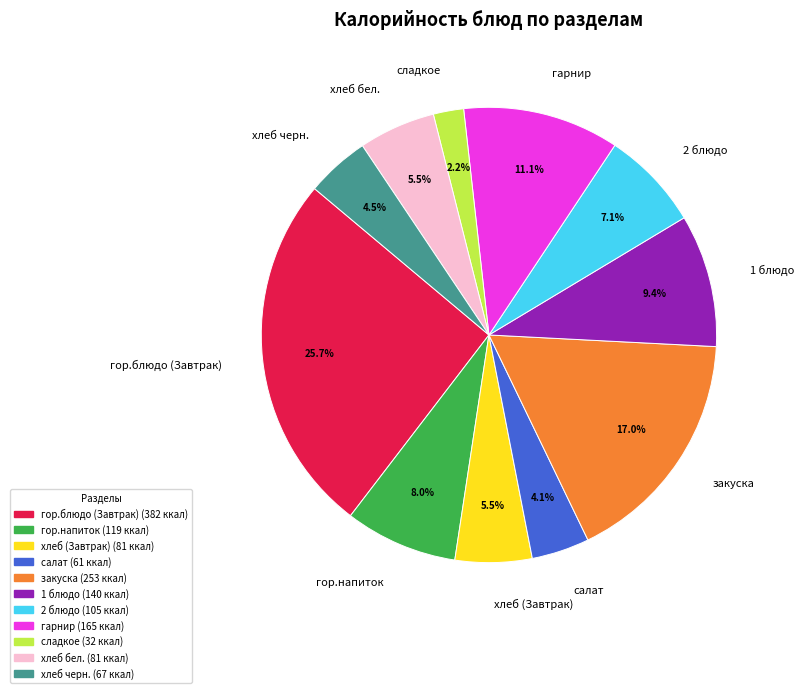

Which has a higher value, 2 блюдо or гор.напиток?

гор.напиток